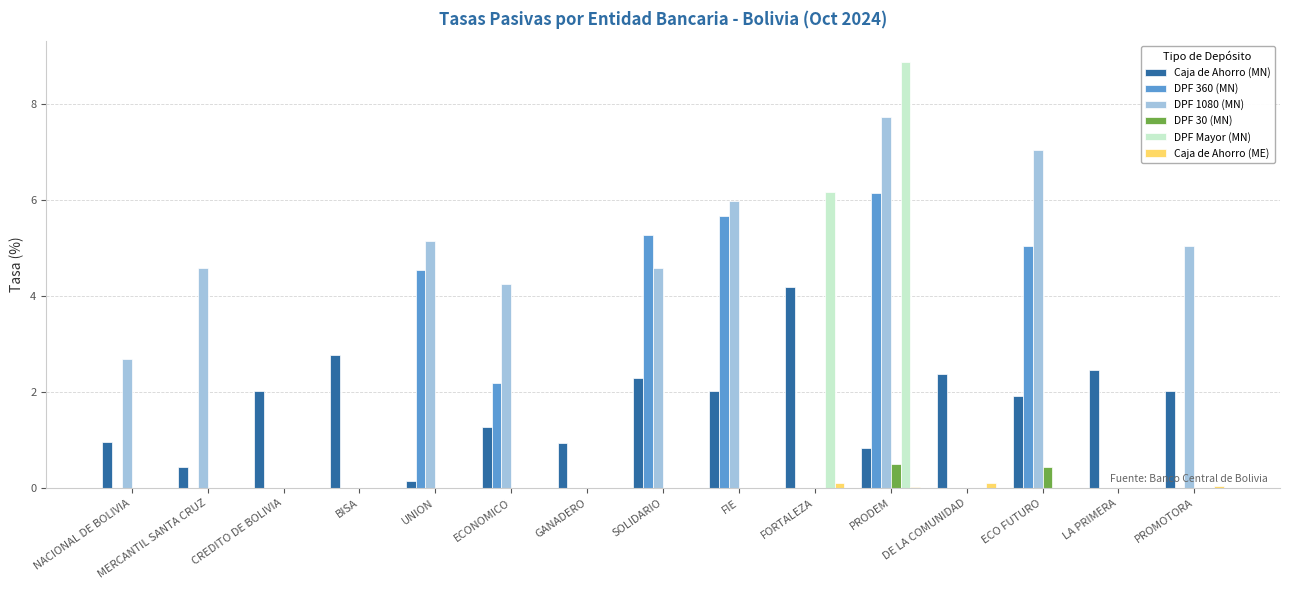

At which label is DPF 1080 (MN) closest to 3?

NACIONAL DE BOLIVIA